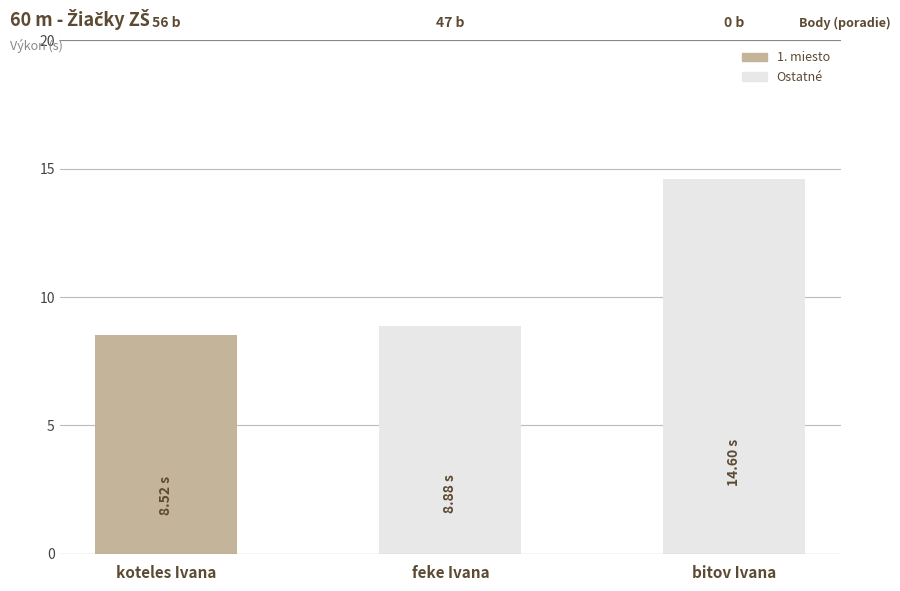

Are the bars horizontal?

No